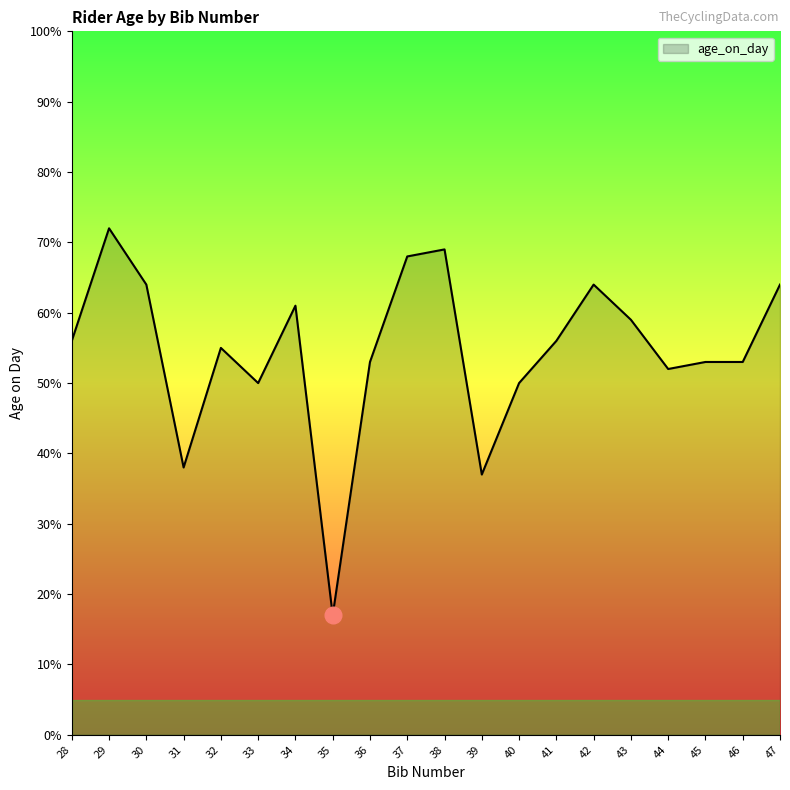

True or false: the data shows 36.5 at 41.

False